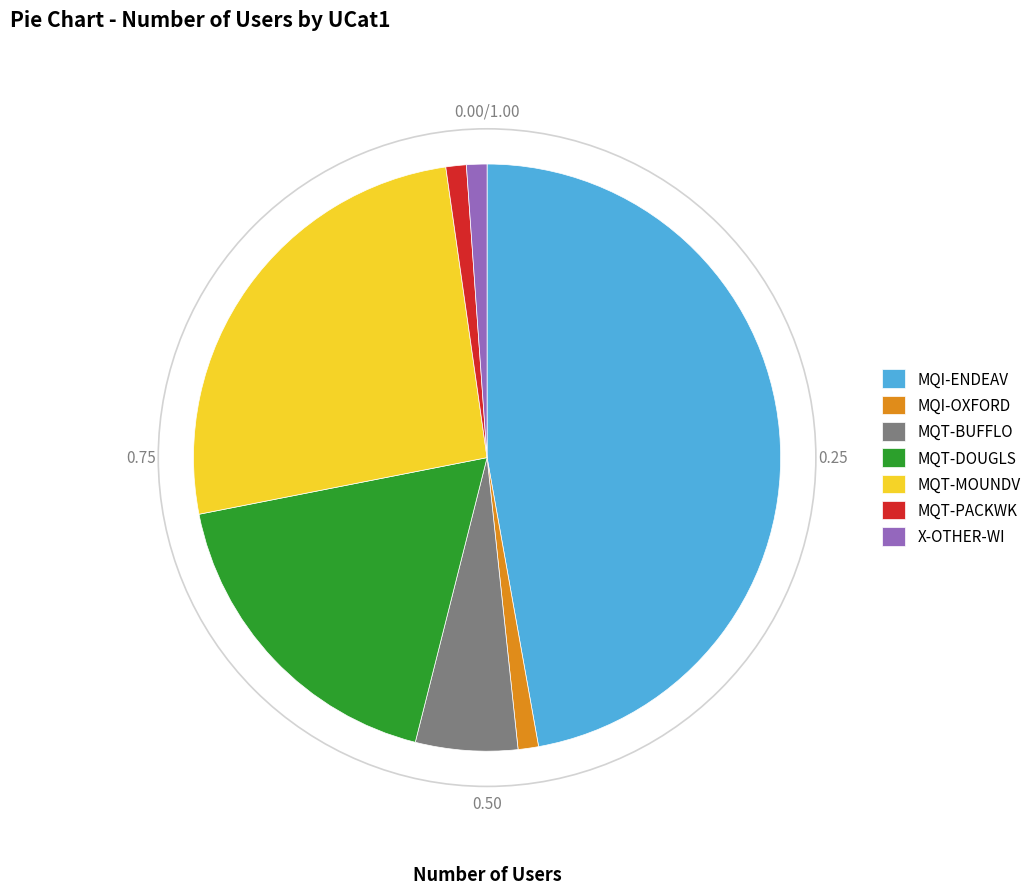

Do MQT-MOUNDV and X-OTHER-WI together represent more than half of the pie?

No